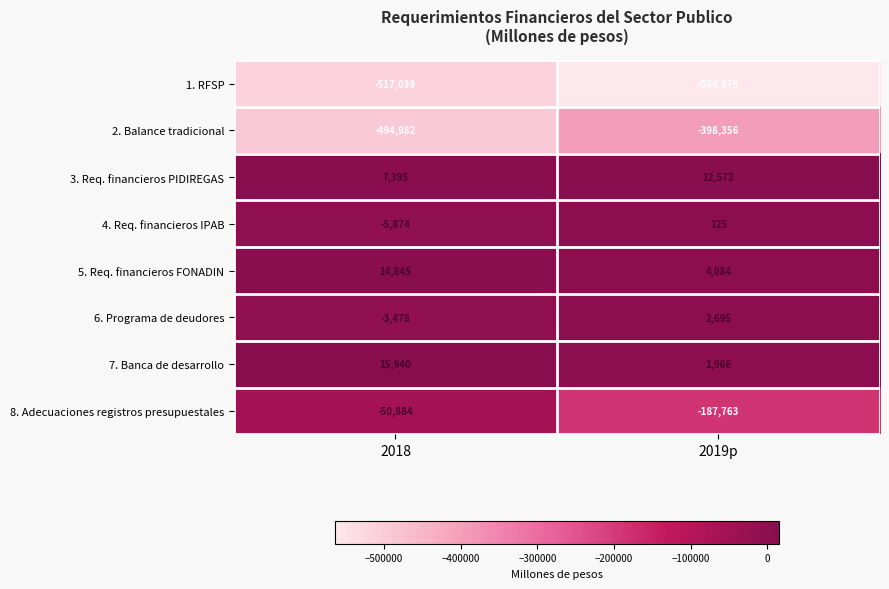

Reading right to left, what are all the values shown in this chart?

1. RFSP: -564675	-517039
2. Balance tradicional: -398356	-494982
3. Req. financieros PIDIREGAS: 12572	7395
4. Req. financieros IPAB: 125	-5874
5. Req. financieros FONADIN: 4084	14845
6. Programa de deudores: 2695	-3478
7. Banca de desarrollo: 1966	15940
8. Adecuaciones registros presupuestales: -187763	-50884